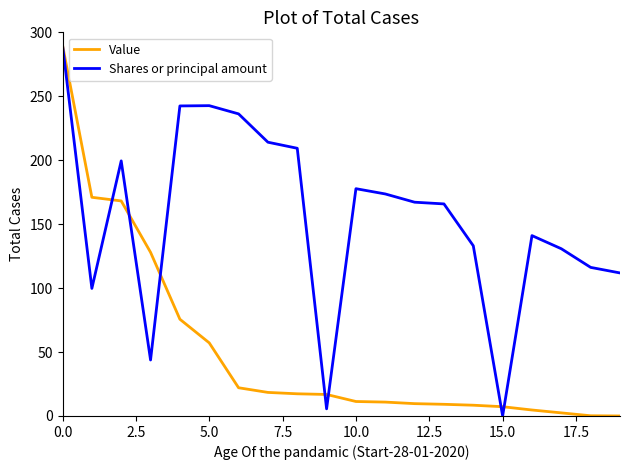

What is the maximum value shown in the chart?

290.0